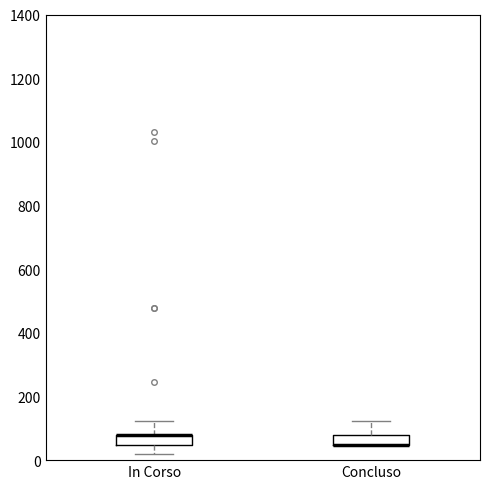

Reading left to right, read every box against the y-axis: the position of its median line, the range the box covers, and the ends of its whiskers. The values are not printed on the chart, so give them approximately, as read against the axis.

In Corso: median 80 (drawn on the box's upper edge), box 40 to 80, whiskers 20 to 120
Concluso: median 40 (drawn on the box's lower edge), box 40 to 80, whiskers 40 to 120